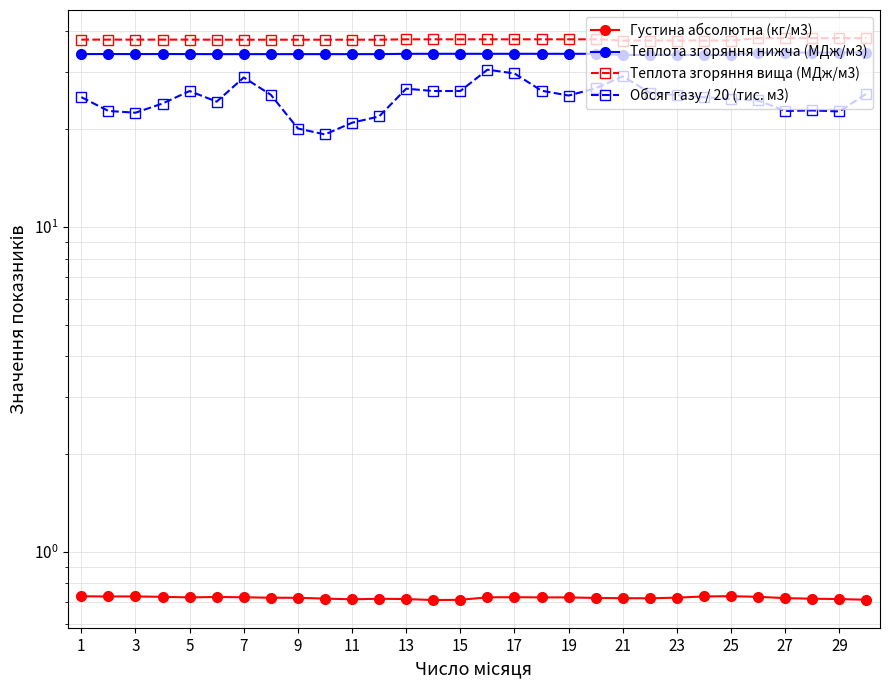

What is the maximum value for Густина абсолютна (кг/м3)?

0.7